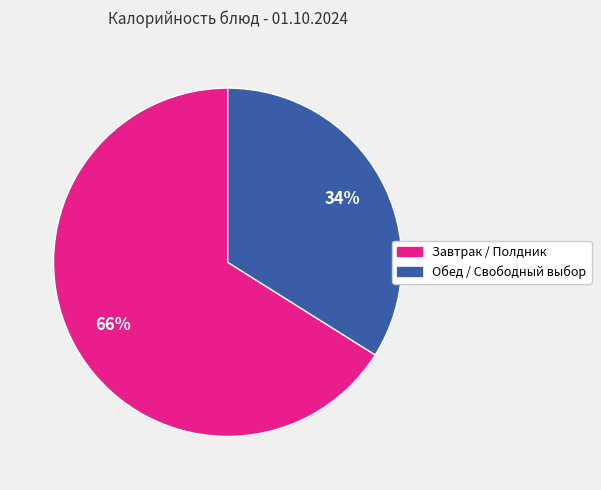

To the nearest percent, what is the difference between the largest and smallest slice percentages?

32%